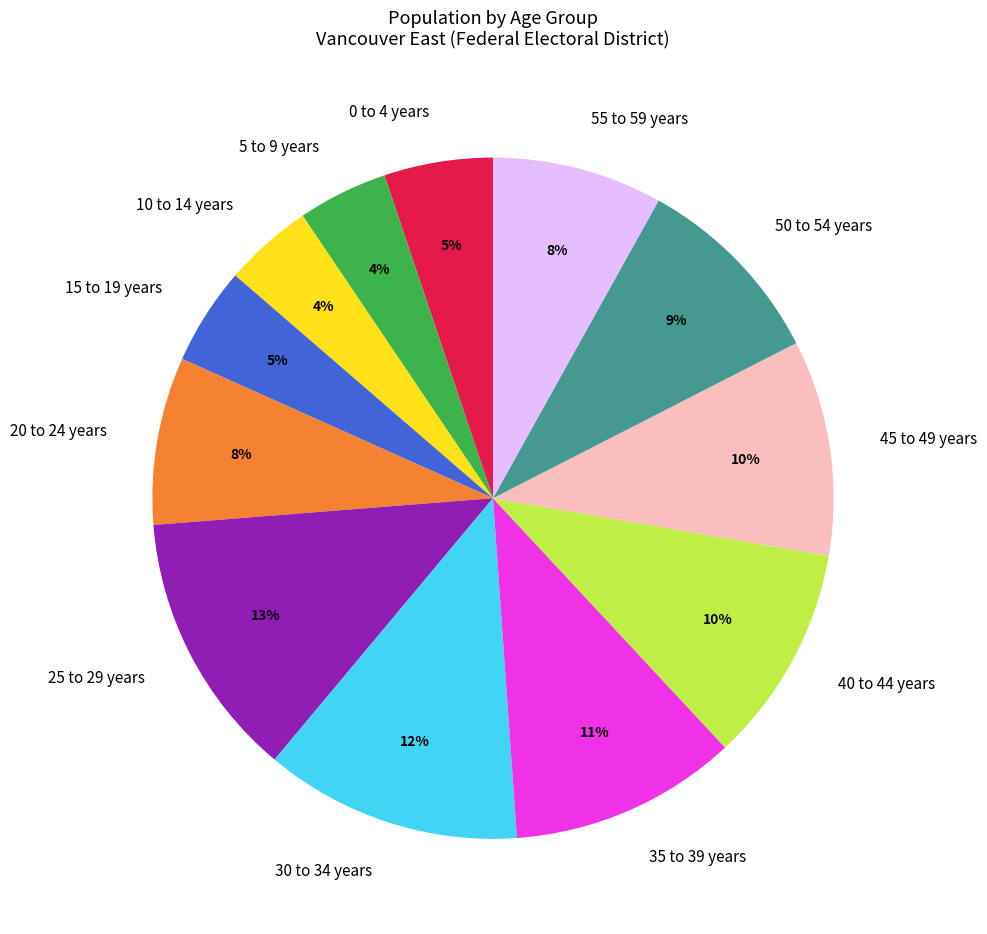

True or false: 55 to 59 years accounts for 8% of the total.

True